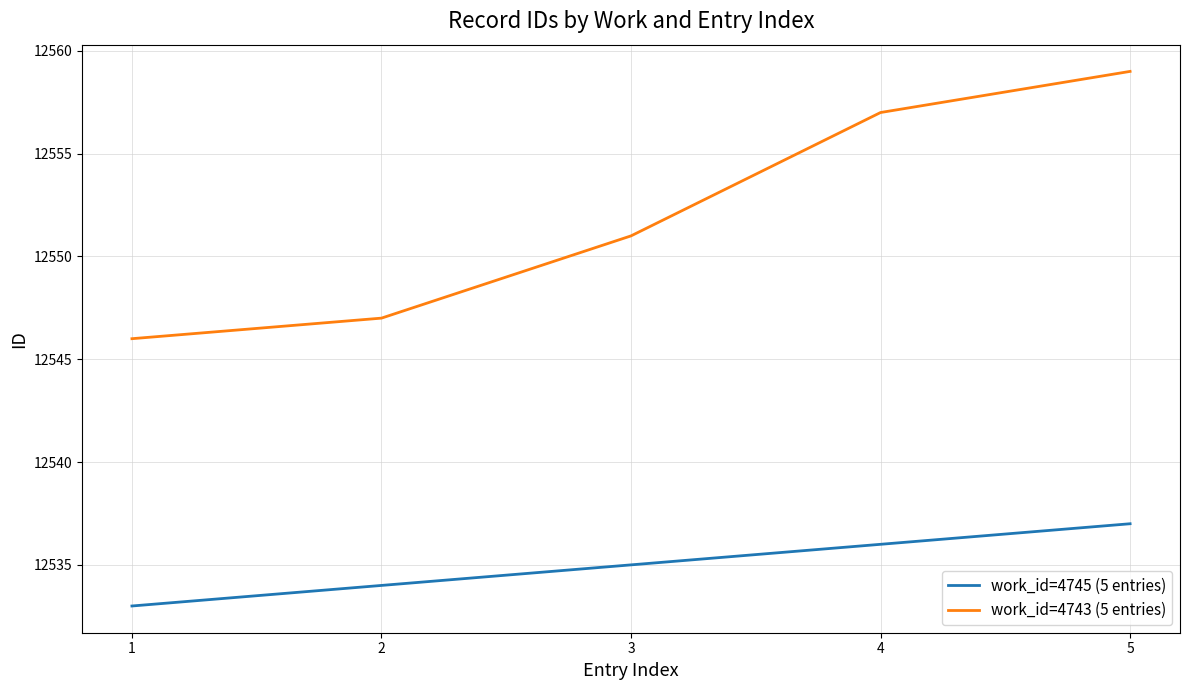

True or false: work_id=4745 (5 entries) has more than 0 points higher than both neighbors.

False